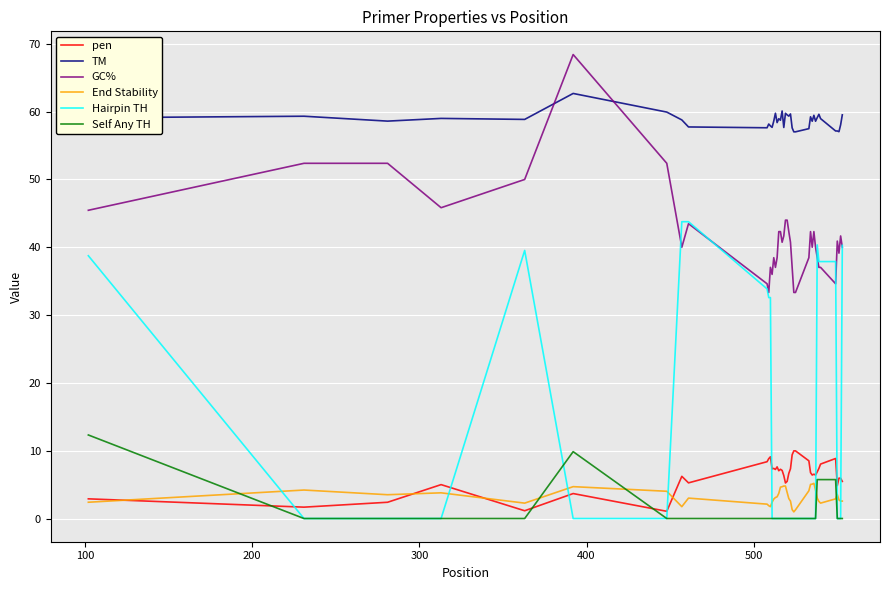

Which series has the largest total across all categories?

TM